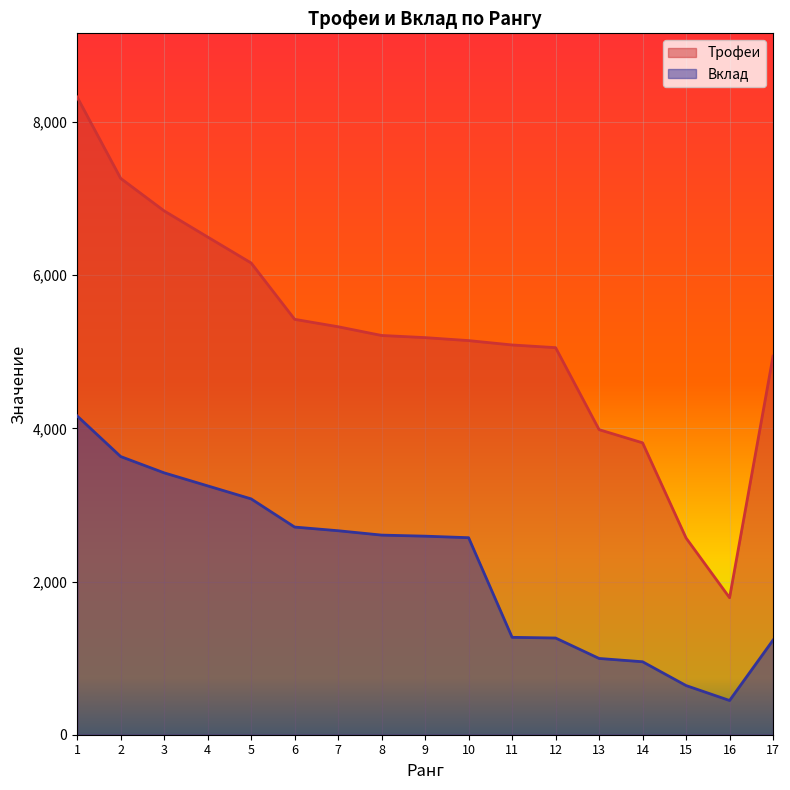

Which label corresponds to the smallest value in the chart?

16